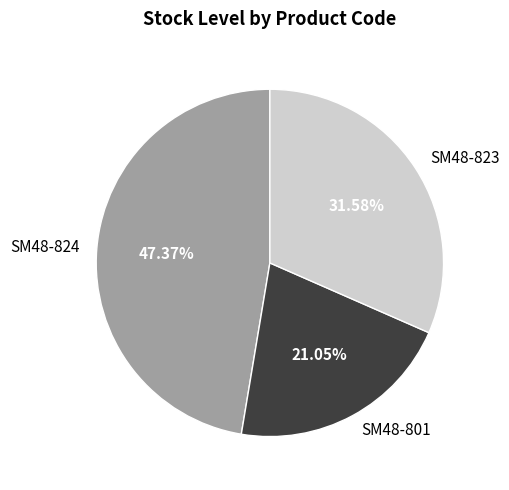

What portion of the pie excludes SM48-823?

68.4%